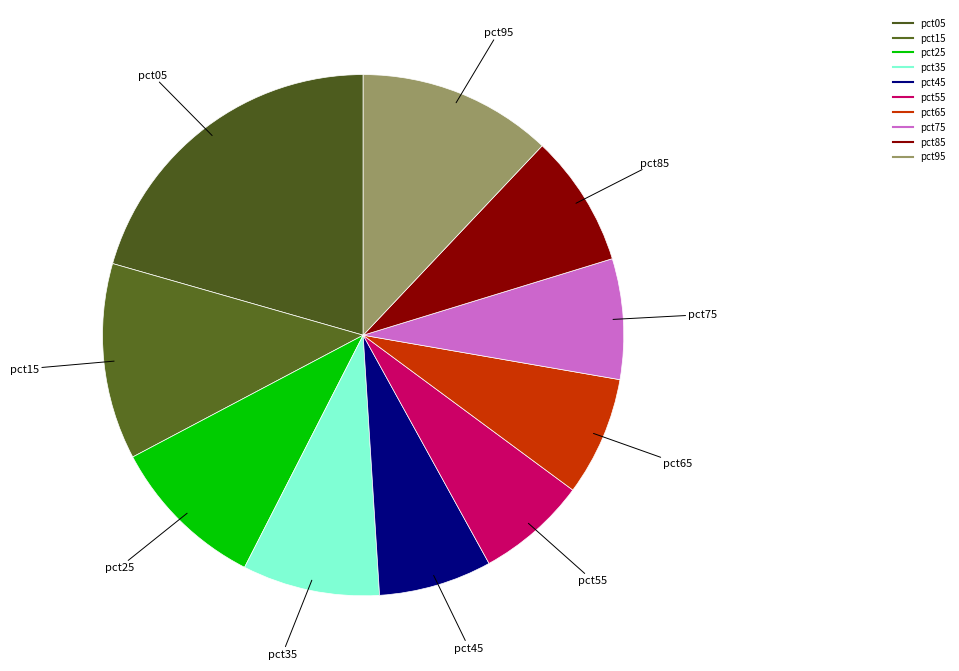

What is the largest slice in the pie chart?

pct05